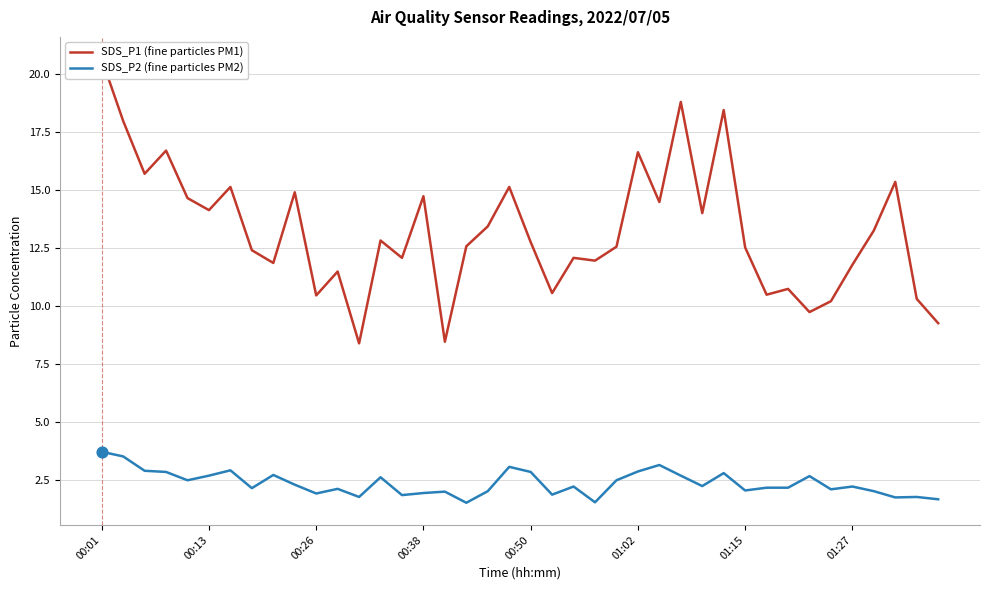

What is the maximum value for SDS_P2 (fine particles PM2)?

3.7